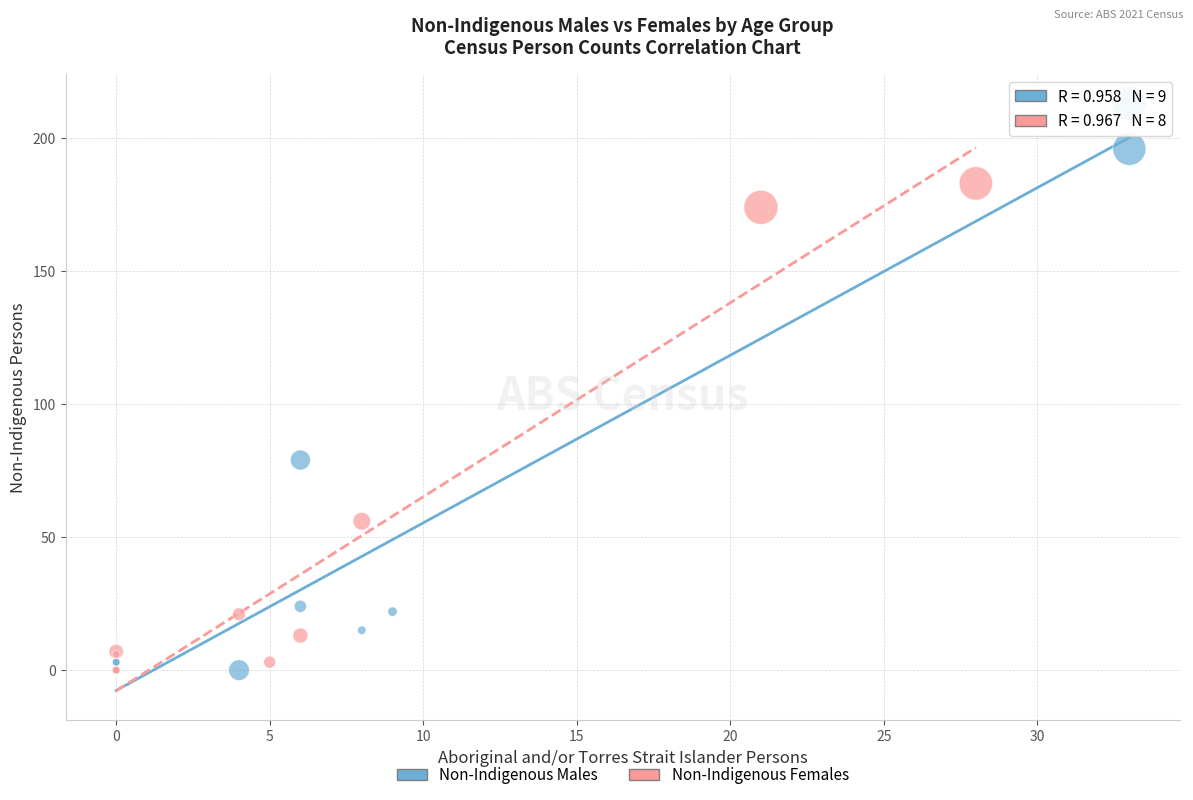

Which series has the largest Y range (max minus min)?

Non-Indigenous Males